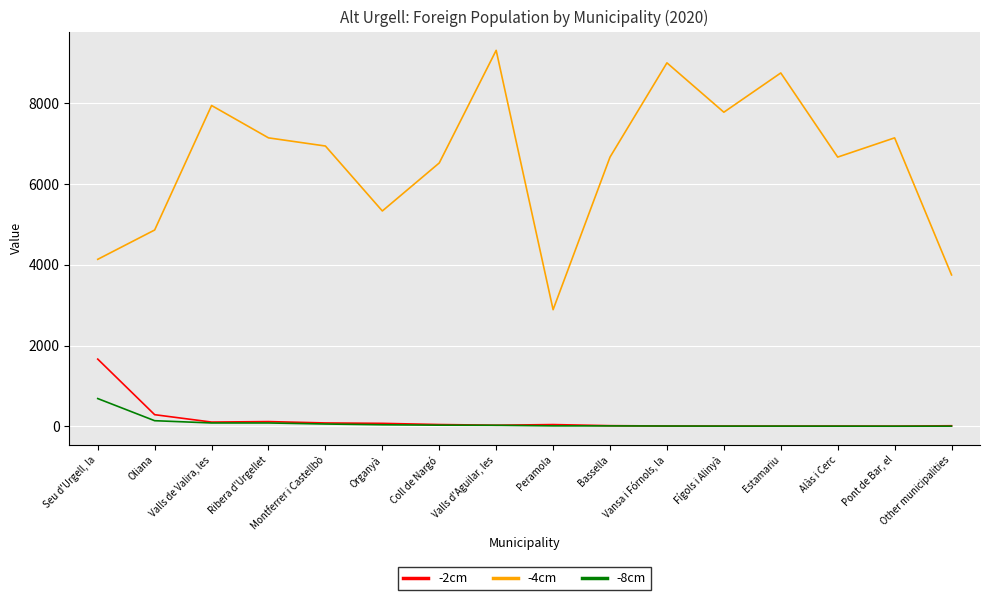

Read the -2cm value at Valls d'Aguilar, les.

29